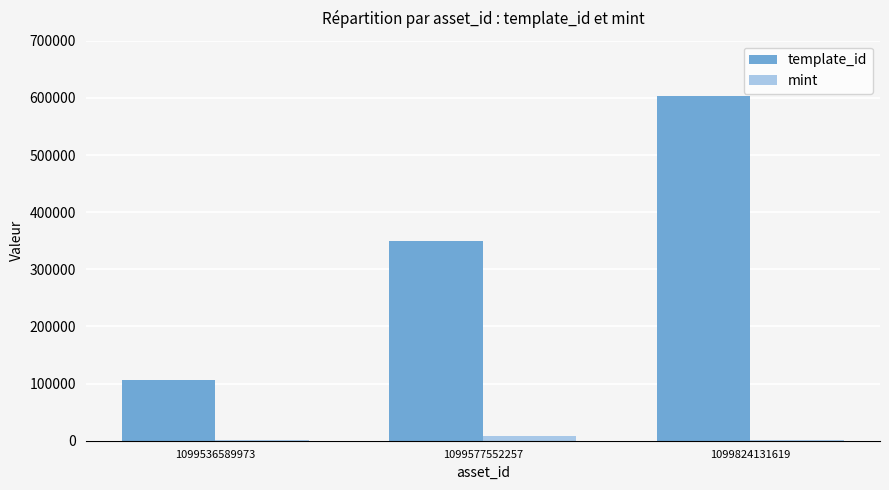

Between 1099577552257 and 1099824131619, which series saw the biggest shift?

template_id